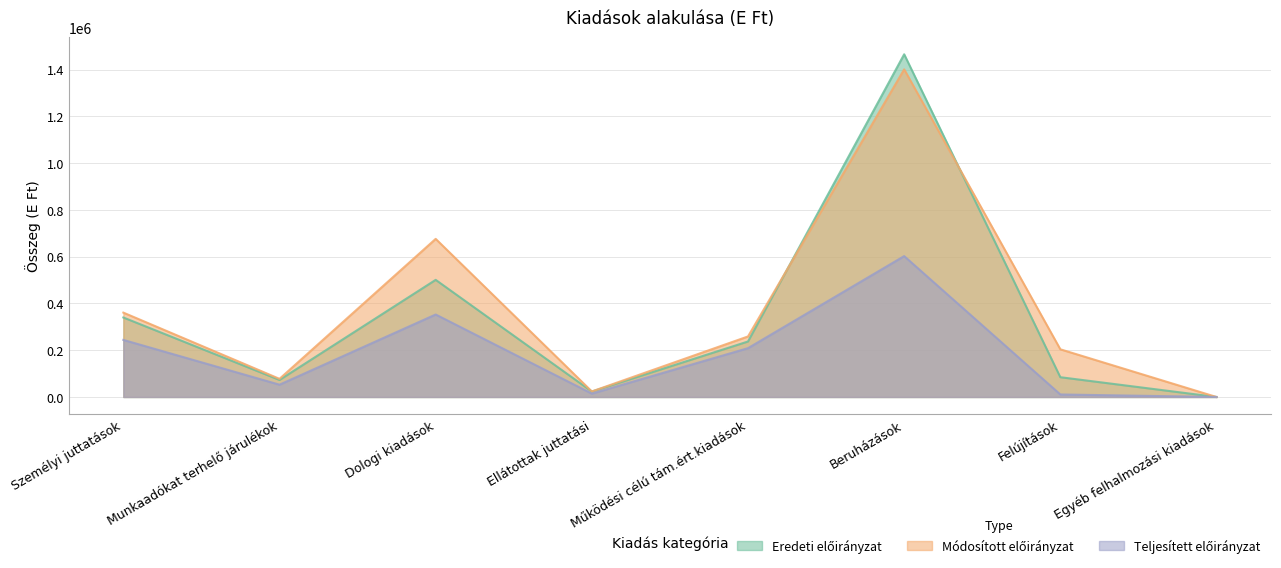

True or false: Módosított előirányzat has a value of 607778 at Beruházások.

False